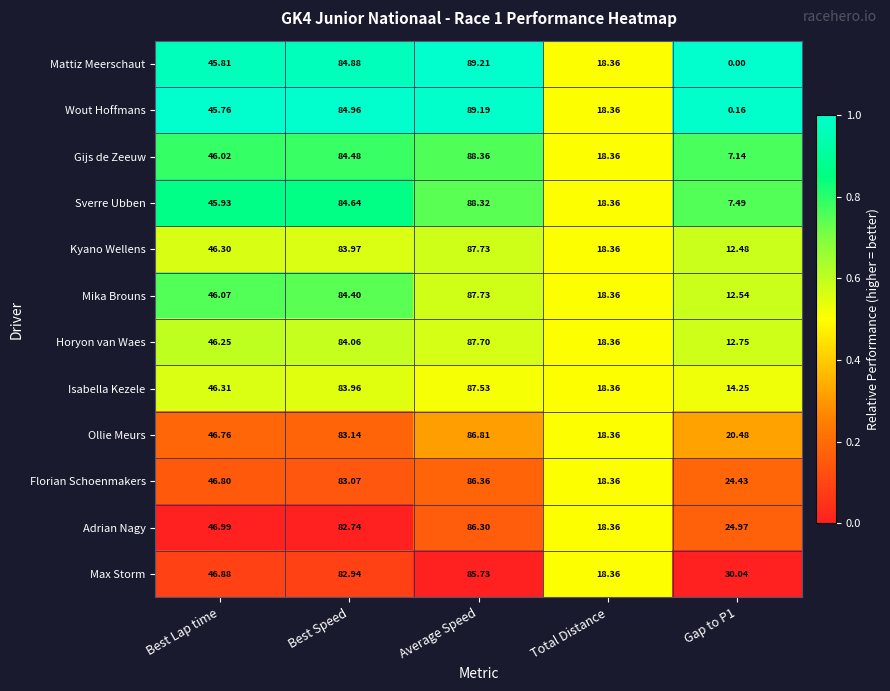

Which series has the largest total across all categories?

Max Storm